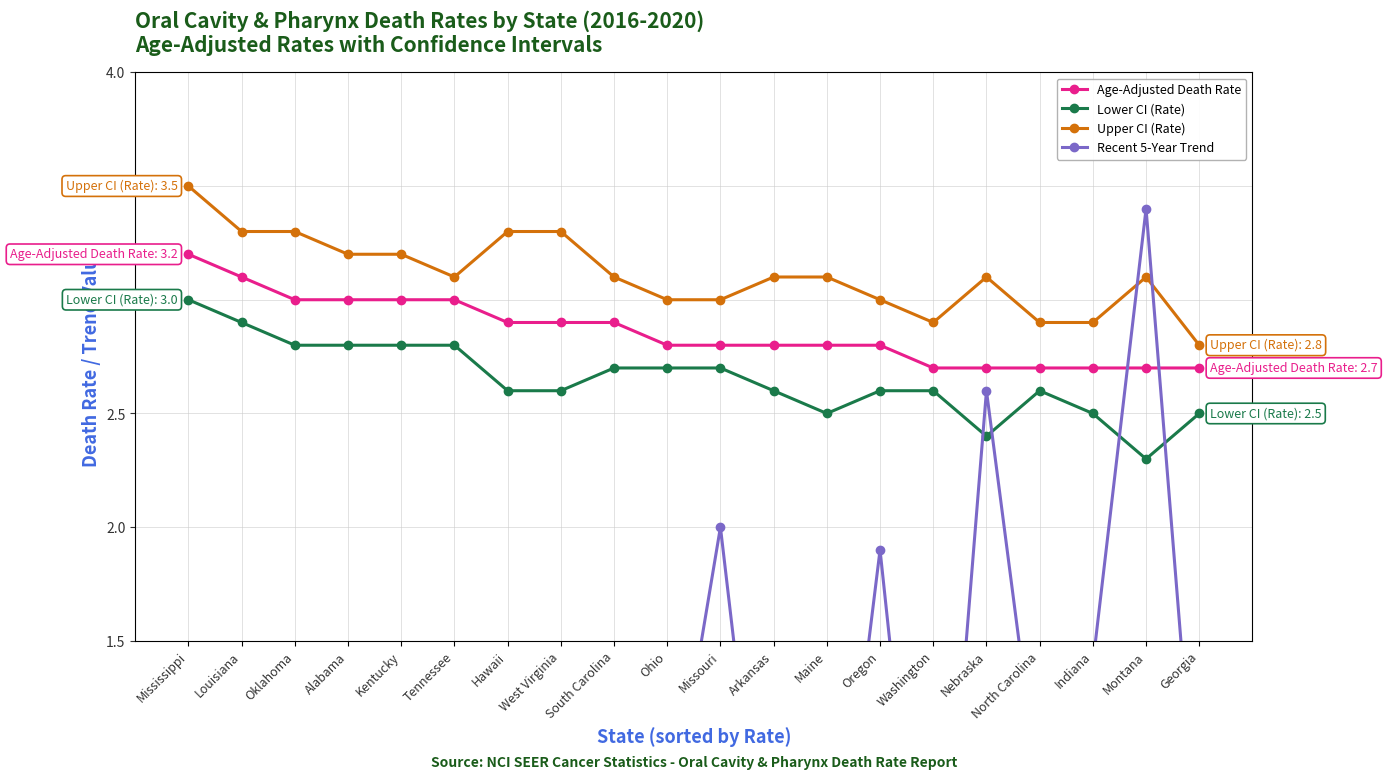

Which series has the largest range (max minus min)?

Recent 5-Year Trend